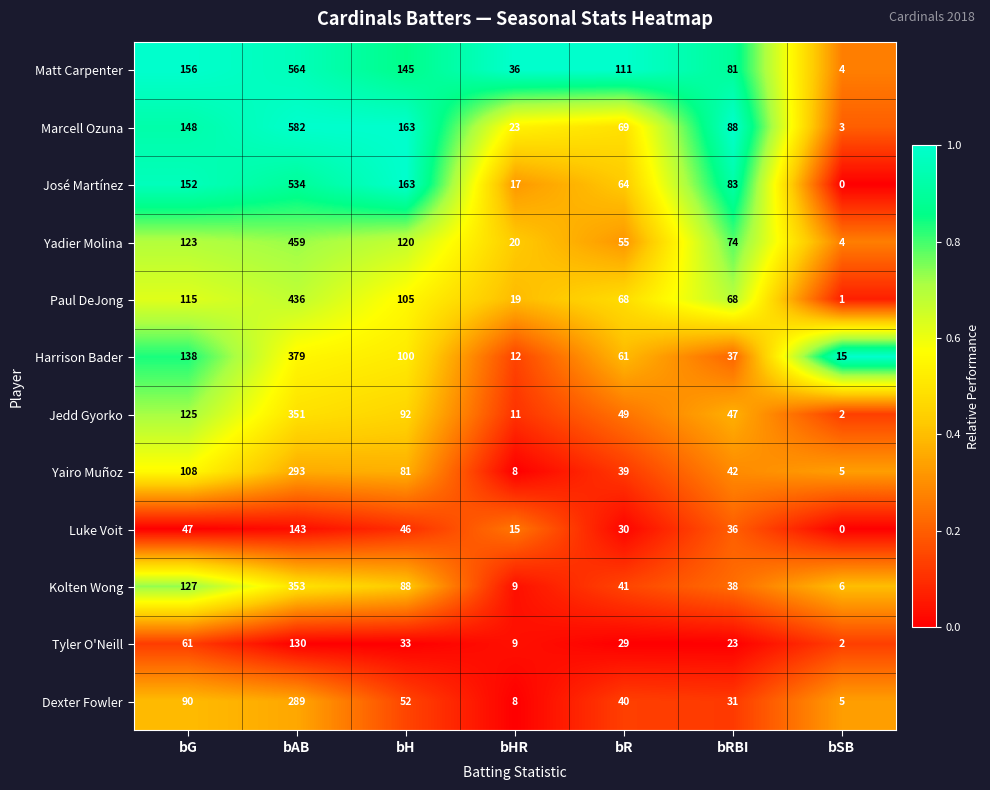

Which series has the largest range (max minus min)?

Marcell Ozuna